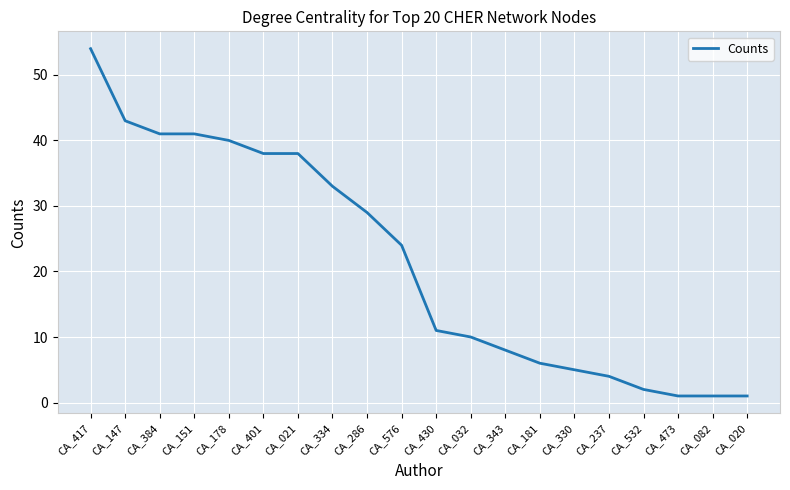

What is the sum of the values at CA_286 and CA_147?

72